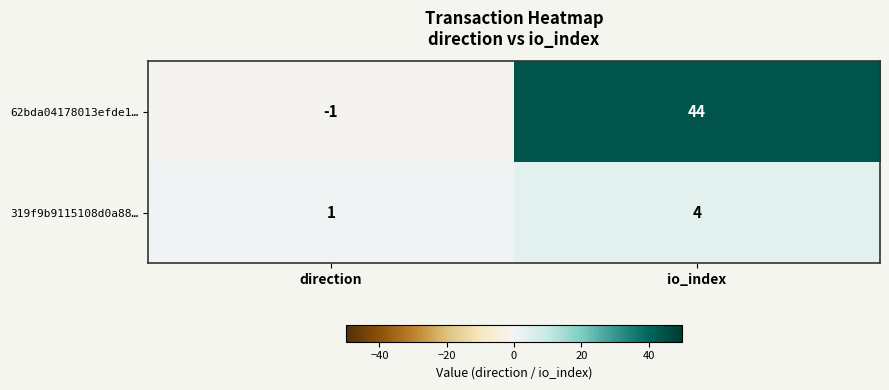

The value of 319f9b9115108d0a88… at direction is 1. True or false?

True